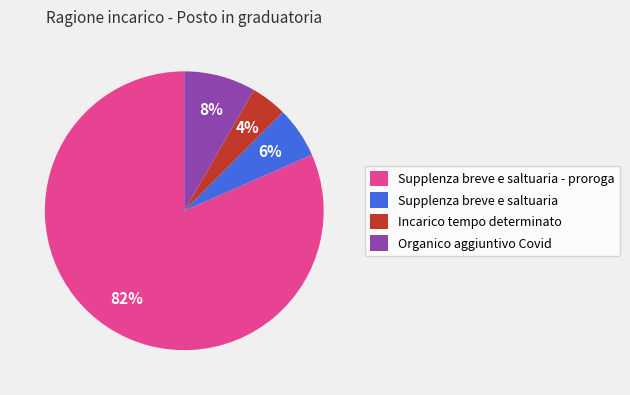

Does any single category account for the majority?

Yes